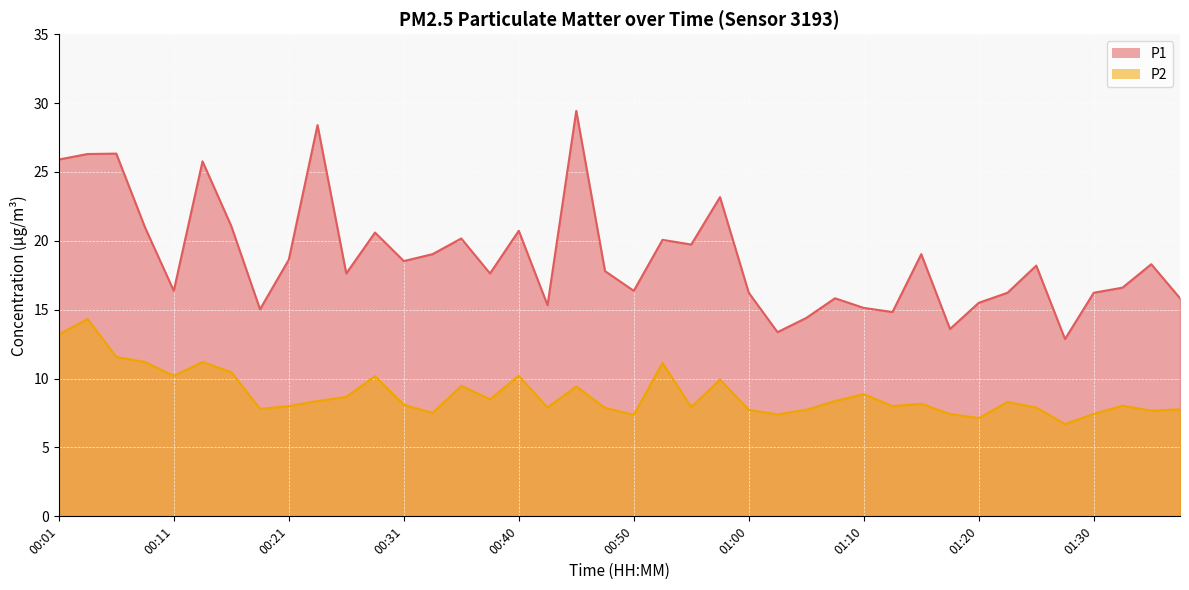

What are all the series names shown in the legend?

P1, P2